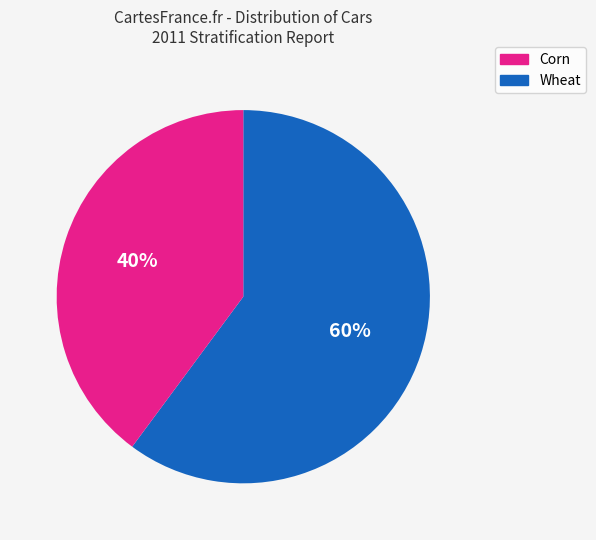

To the nearest percent, what is the average slice percentage?

50%